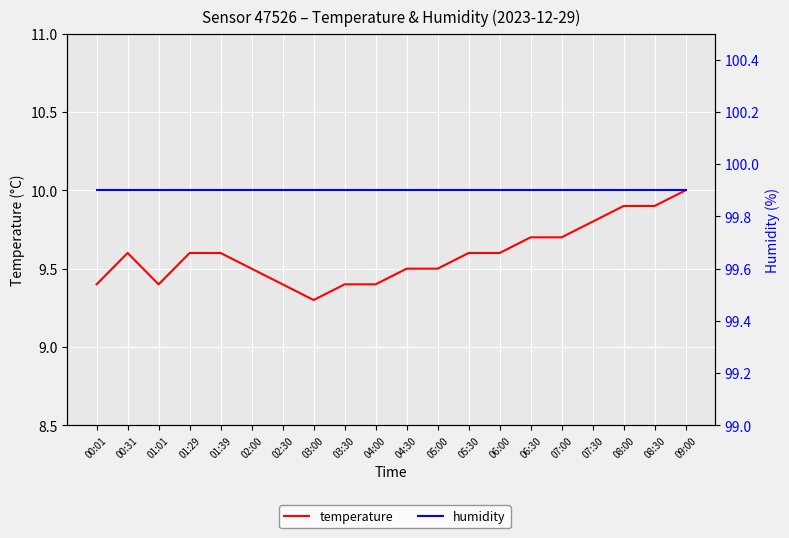

What is the value of the humidity point at the 2nd from the left?

99.9